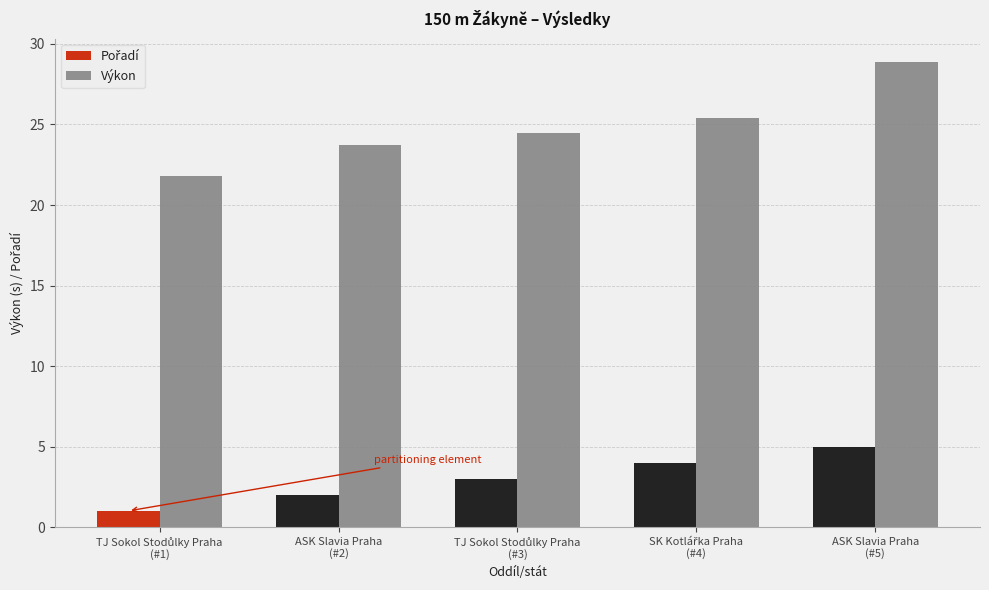

Which series has the largest total across all categories?

Výkon